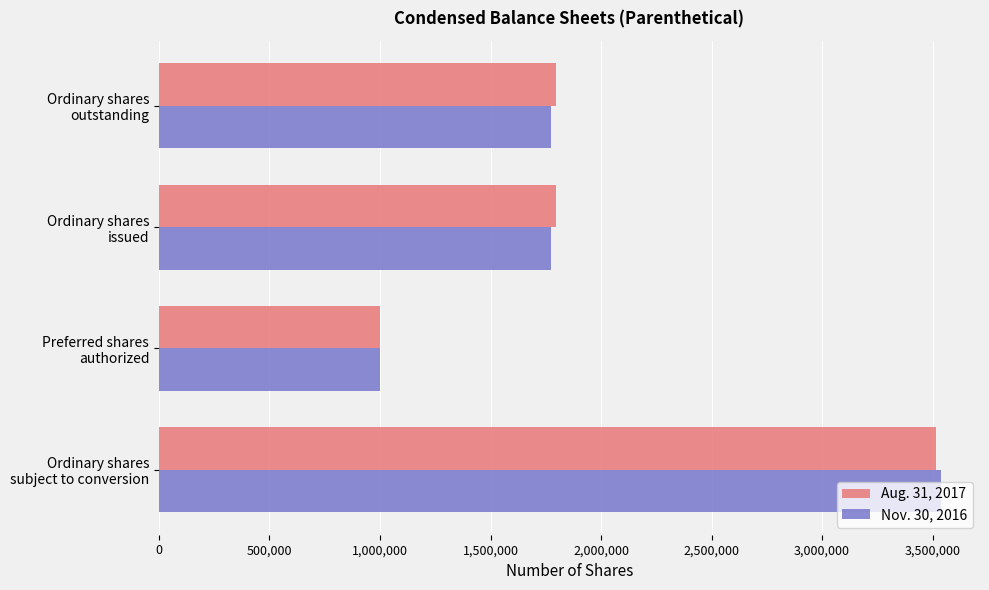

What is the highest value of the Nov. 30, 2016 series?

3537686